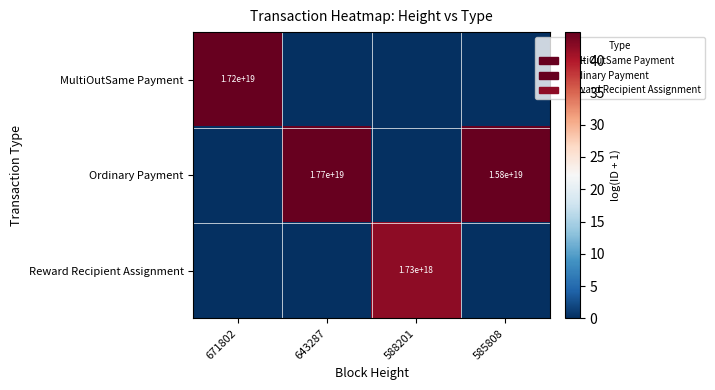

Is the value of MultiOutSame Payment at 671802 greater than the value of Reward Recipient Assignment at 588201?

Yes